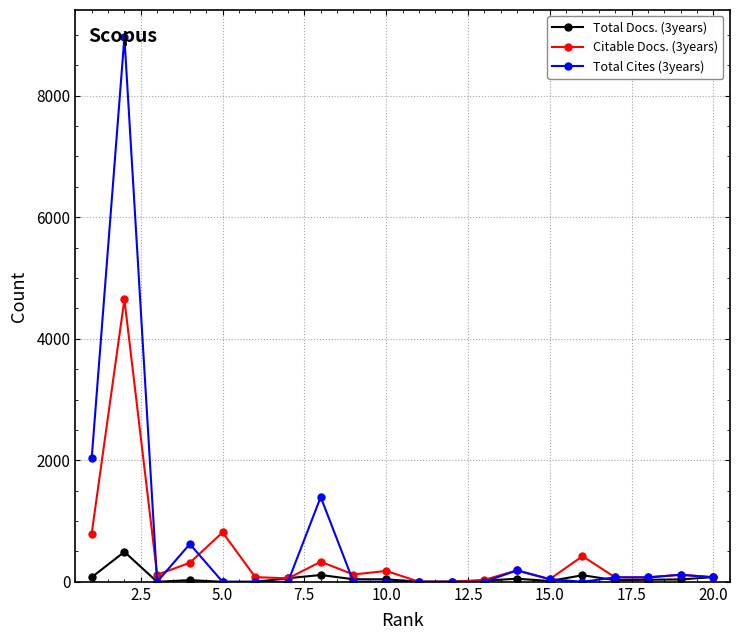

Does the chart have visible grid lines?

Yes